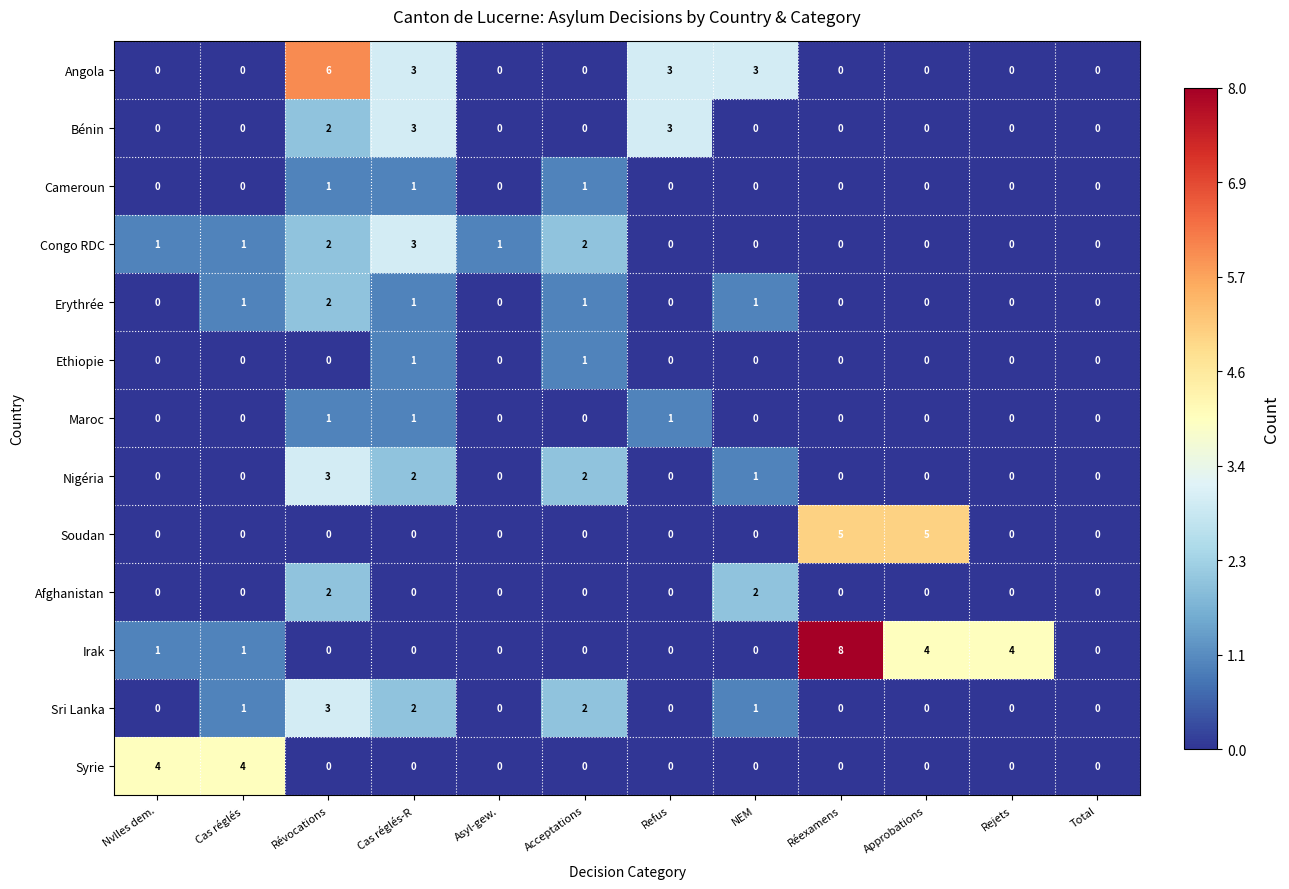

Count the Cameroun values in the range 0 to 1.

12